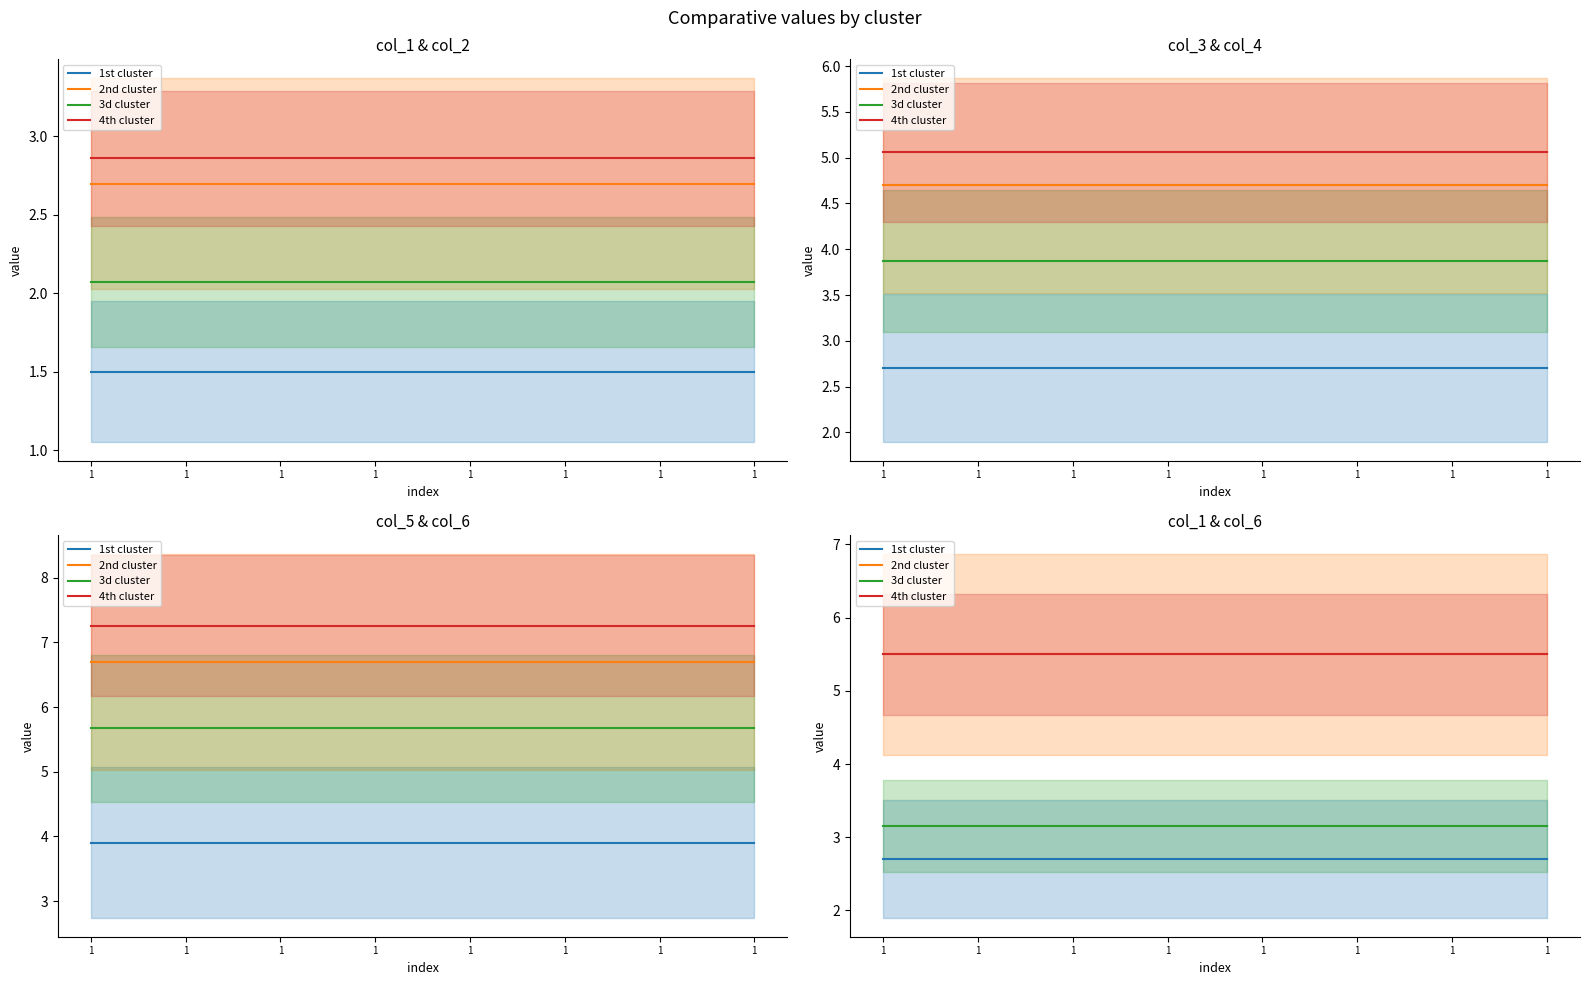

Rank the series at 1 from lowest to highest value.

1st cluster, 3d cluster, 2nd cluster, 4th cluster